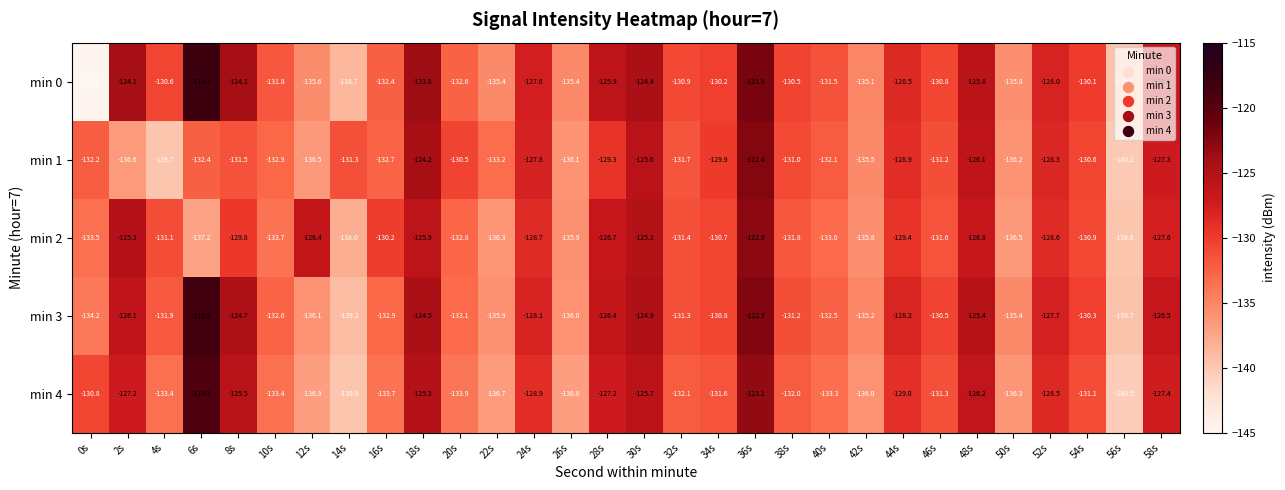

At which category is the sum across all series the highest?

36s